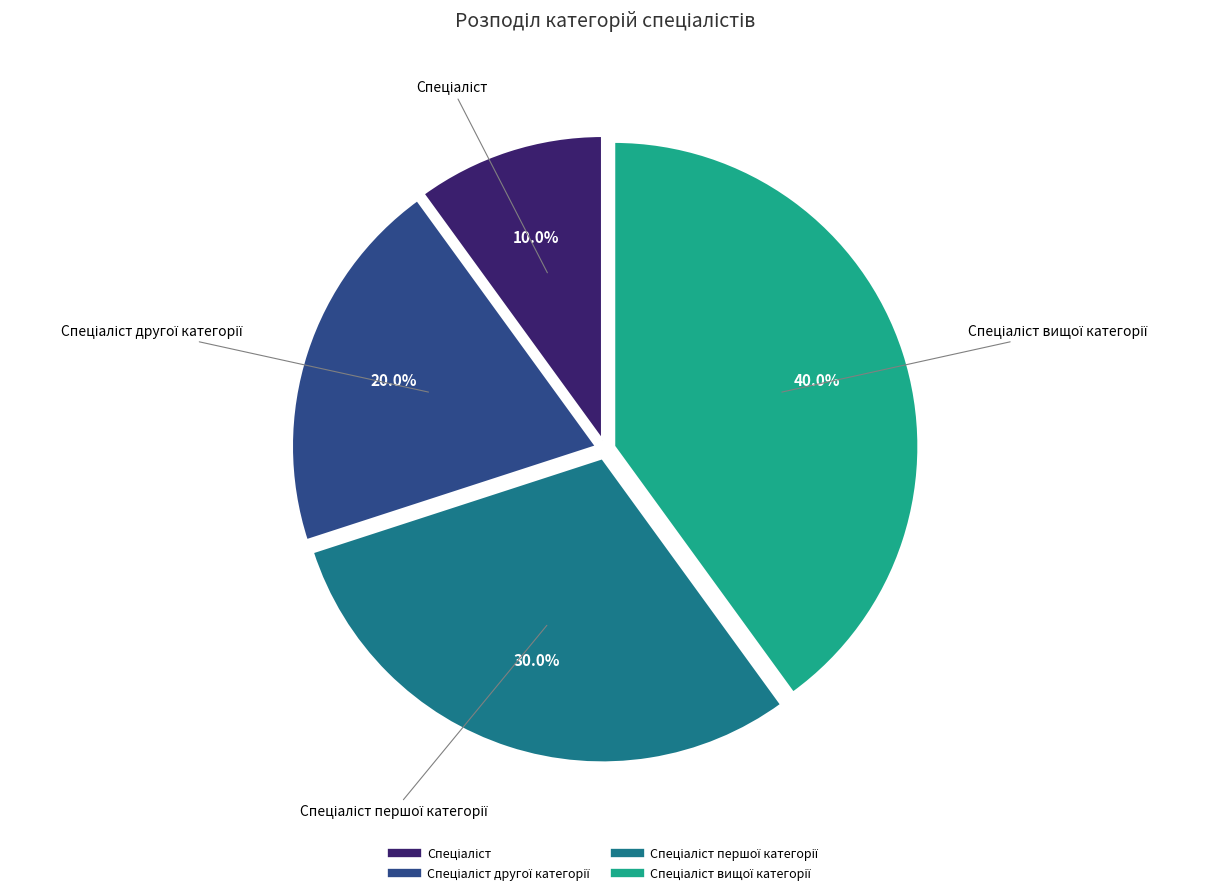

How many slices are in this pie chart?

4